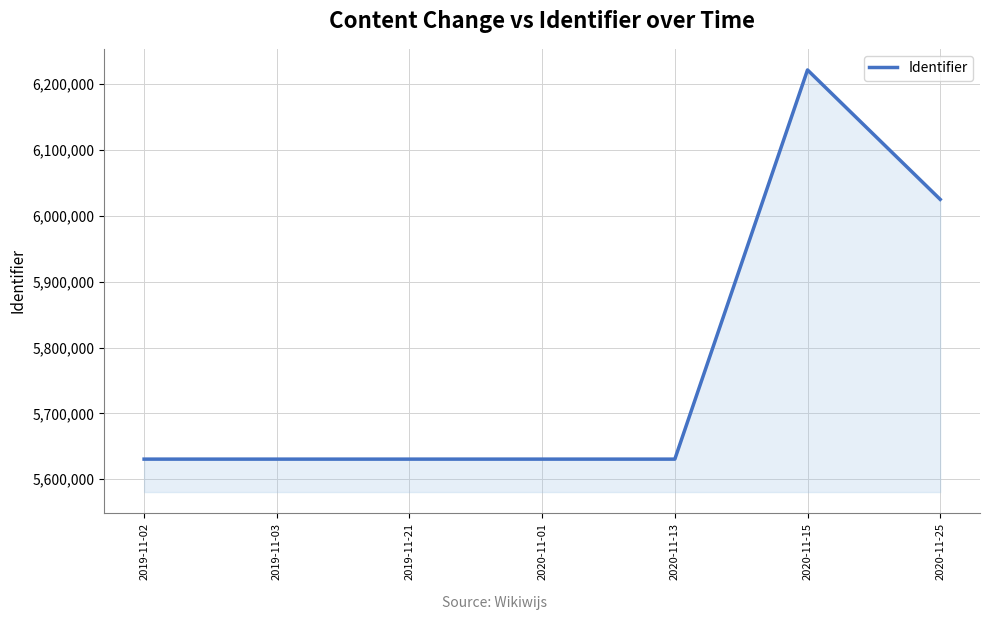

What value does the data have at 2019-11-21?

5630545.0